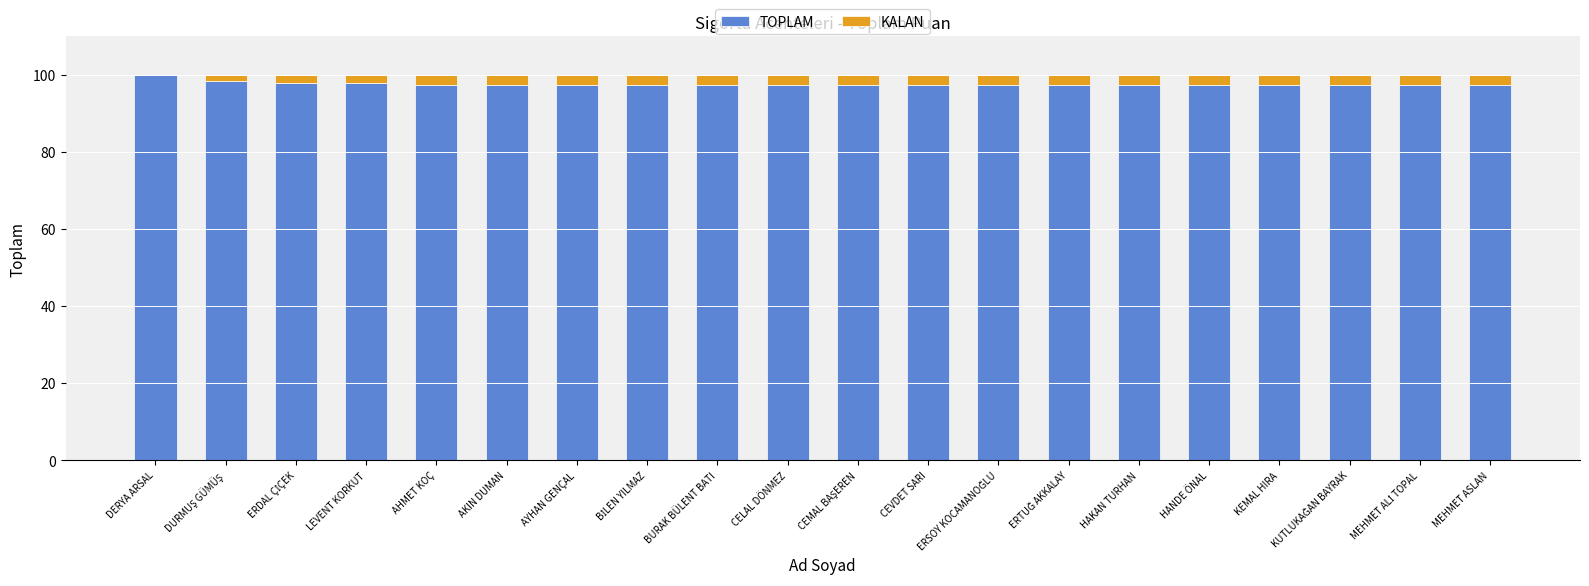

The TOPLAM series shows 97.2 at BURAK BÜLENT BATI. True or false?

True